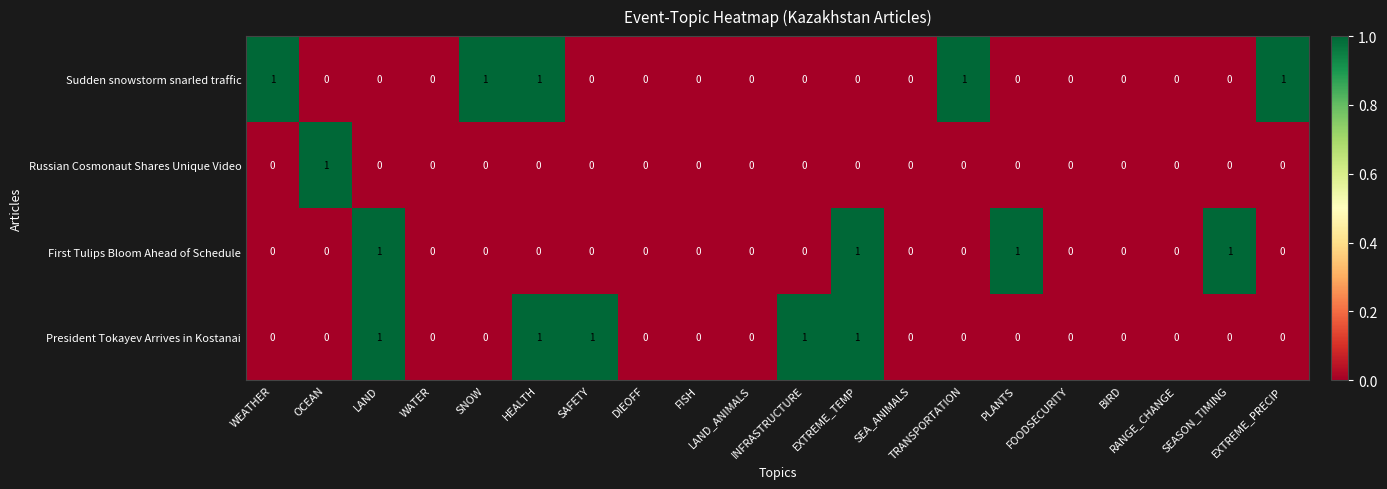

What is the sum of all President Tokayev Arrives in Kostanai values?

5